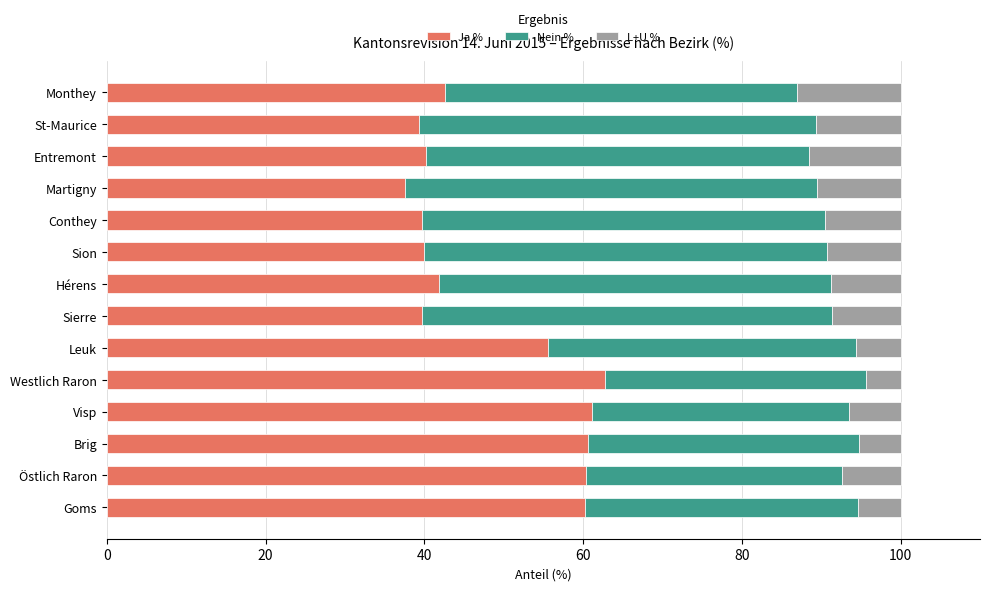

What is the total value across all series at Monthey?

100.0